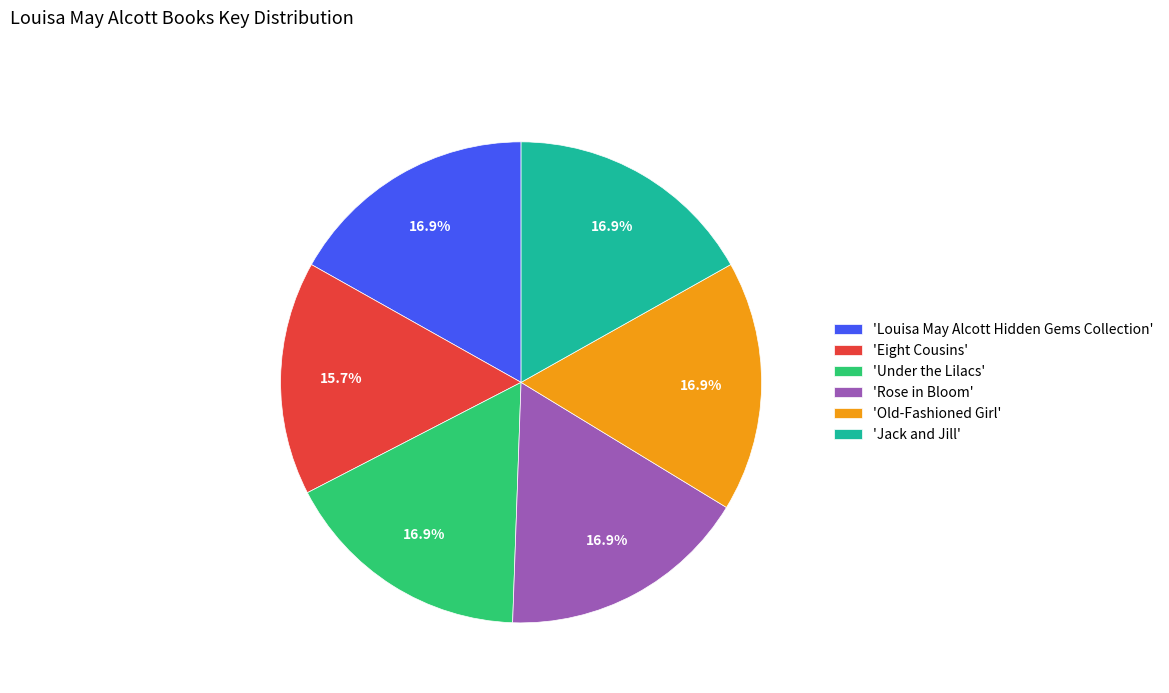

Which category has the smallest portion of the pie?

'Eight Cousins'